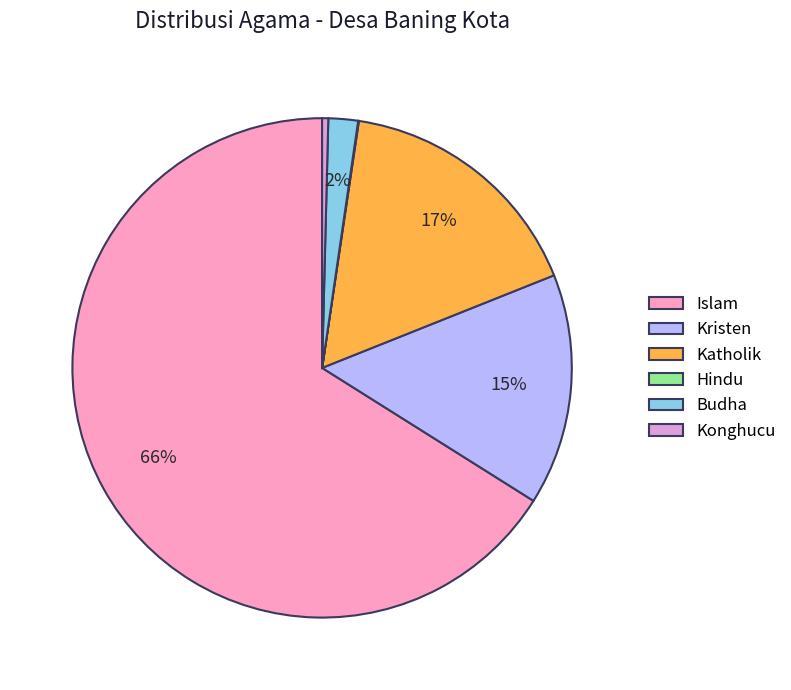

Which slice represents more than half of the pie?

Islam